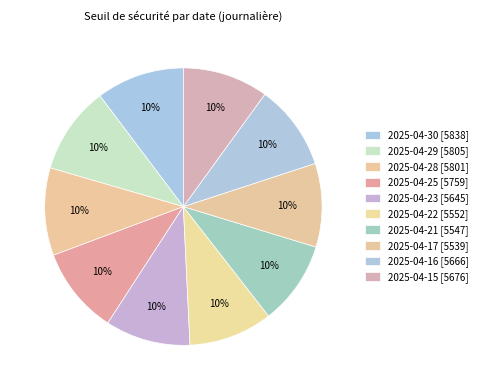

Is there a majority slice in this chart?

No